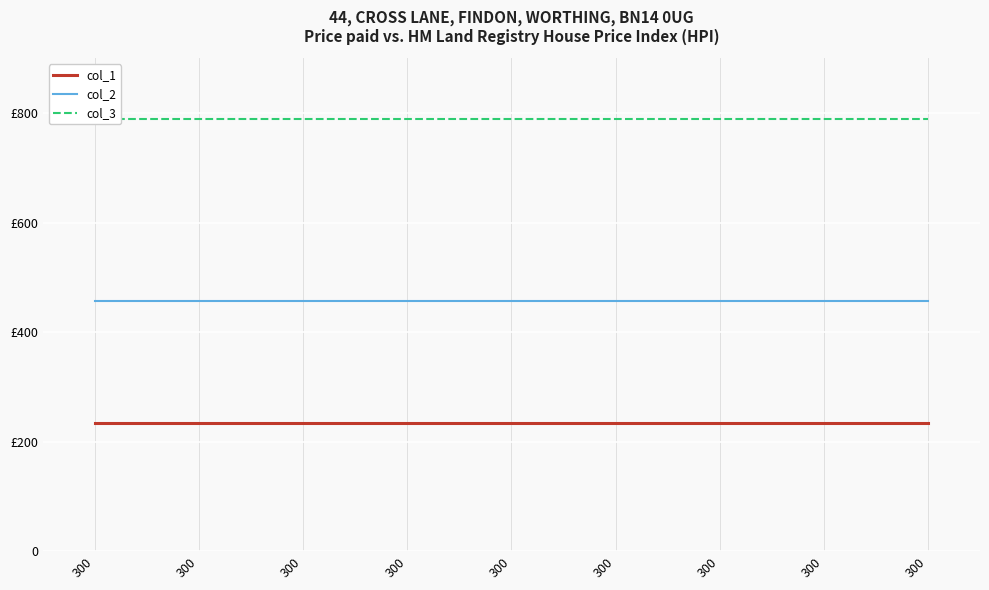

What is the minimum value for col_2?

456